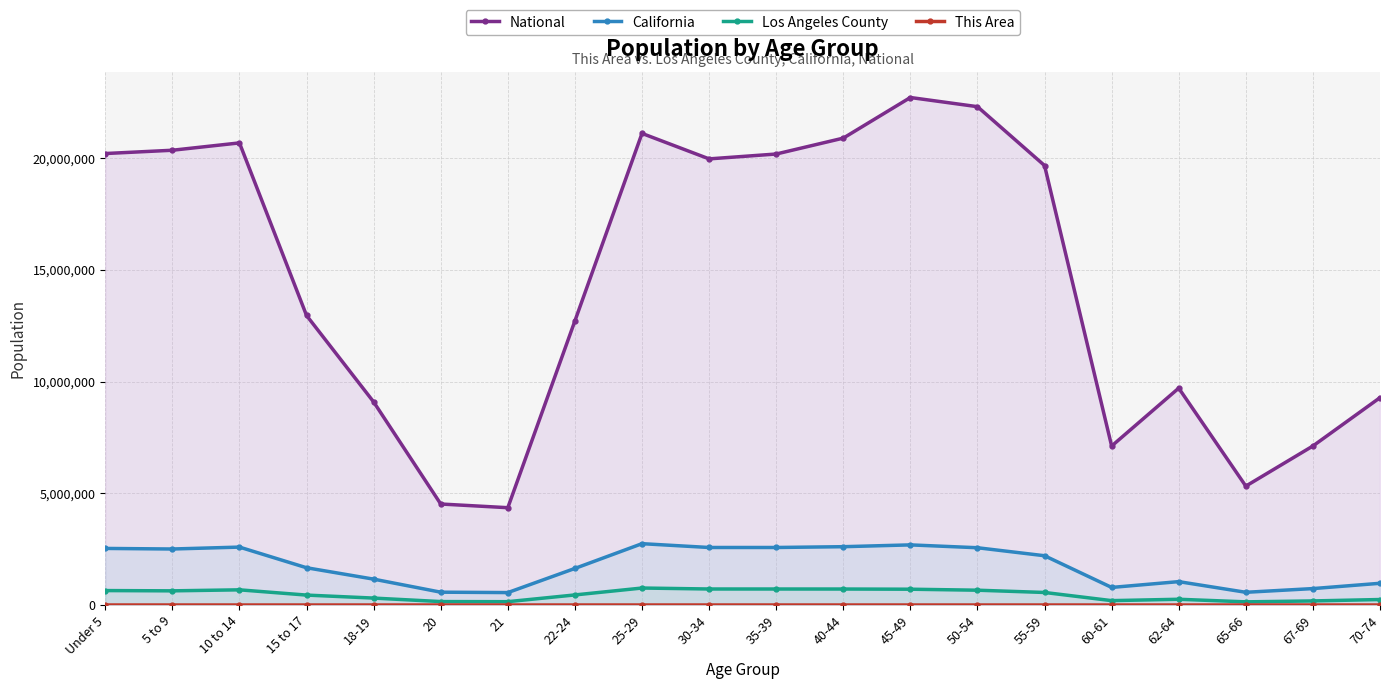

How many interior local peaks does the Los Angeles County series have?

3